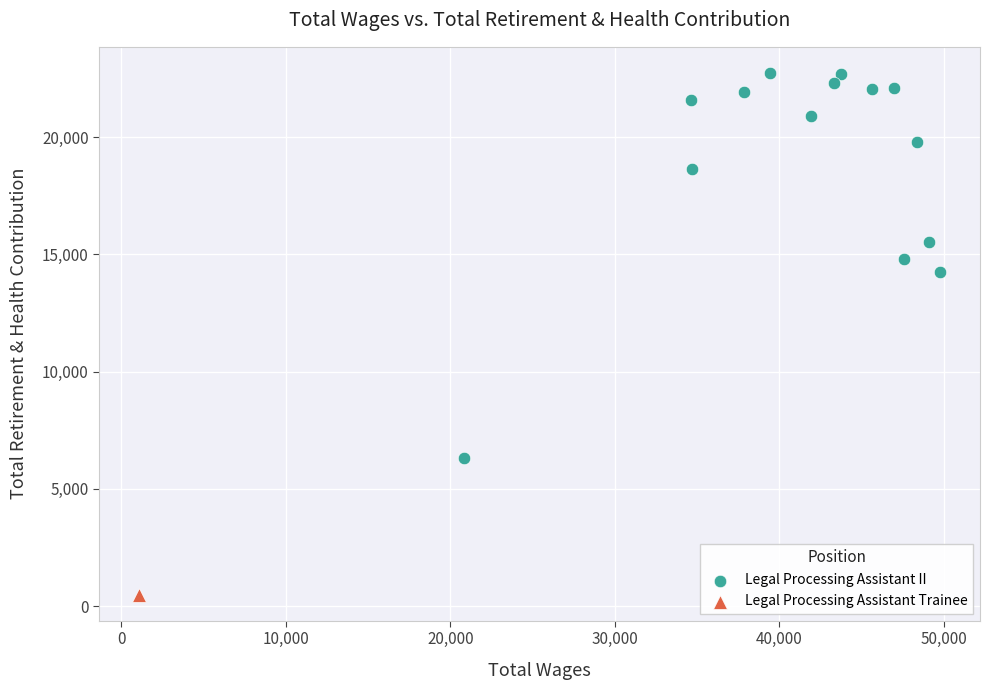

What are all the series names shown in the legend?

Legal Processing Assistant II, Legal Processing Assistant Trainee